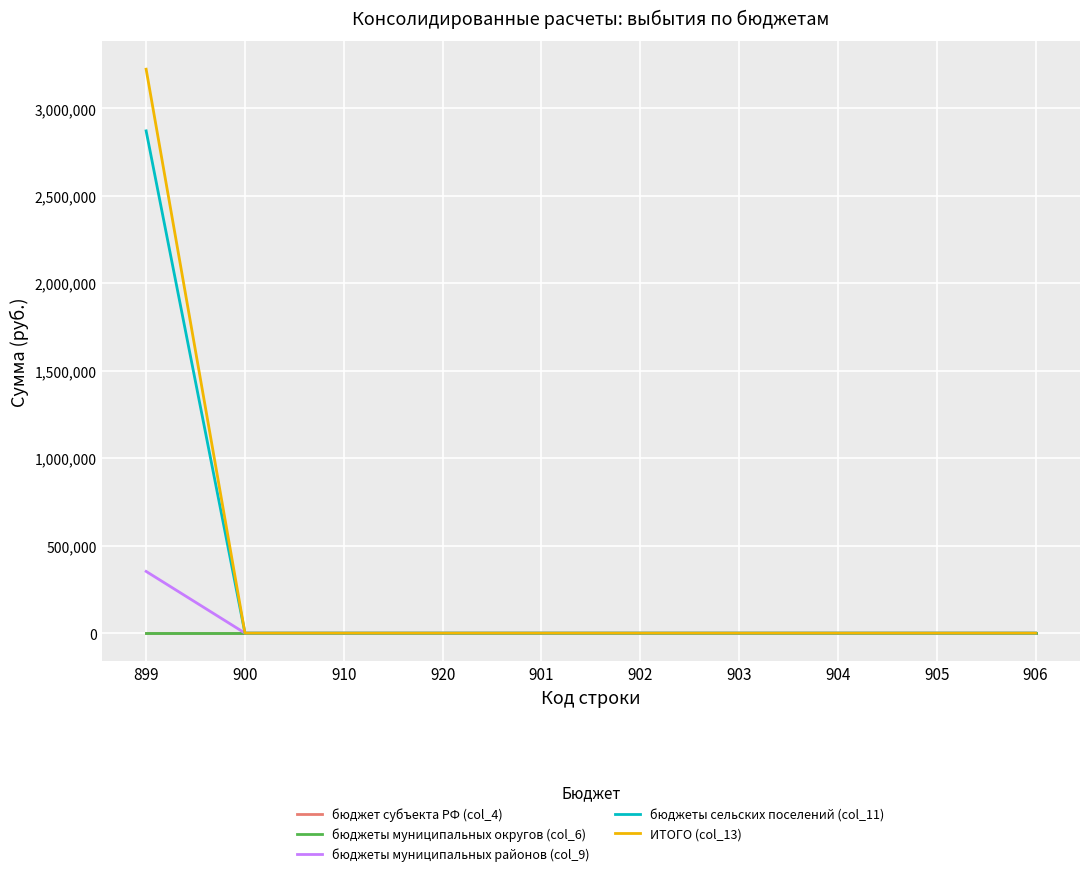

Reading left to right, list all the values displayed in this chart.

бюджет субъекта РФ (col_4): 899=0.0	900=0.0	910=0.0	920=0.0	901=0.0	902=0.0	903=0.0	904=0.0	905=0.0	906=0.0
бюджеты муниципальных округов (col_6): 899=0.0	900=0.0	910=0.0	920=0.0	901=0.0	902=0.0	903=0.0	904=0.0	905=0.0	906=0.0
бюджеты муниципальных районов (col_9): 899=352654.0	900=0.0	910=0.0	920=0.0	901=0.0	902=0.0	903=0.0	904=0.0	905=0.0	906=0.0
бюджеты сельских поселений (col_11): 899=2871451.8	900=0.0	910=0.0	920=0.0	901=0.0	902=0.0	903=0.0	904=0.0	905=0.0	906=0.0
ИТОГО (col_13): 899=3224105.8	900=0.0	910=0.0	920=0.0	901=0.0	902=0.0	903=0.0	904=0.0	905=0.0	906=0.0